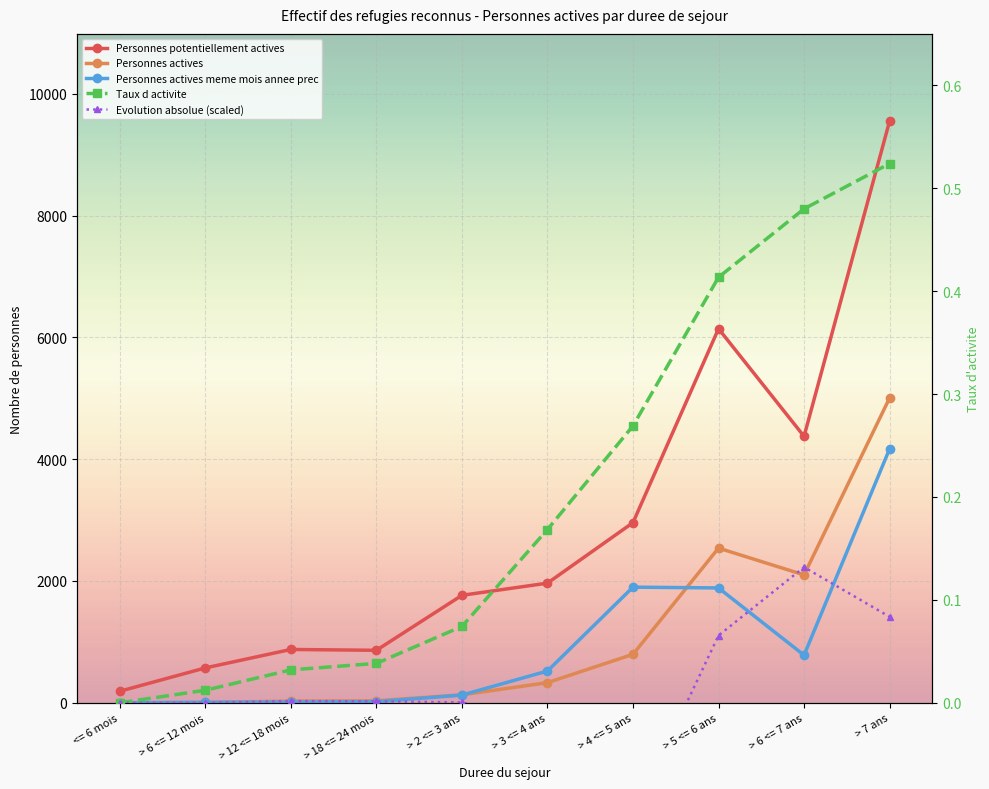

The value of Personnes actives meme mois annee prec at > 18 <= 24 mois is 19.0. True or false?

True